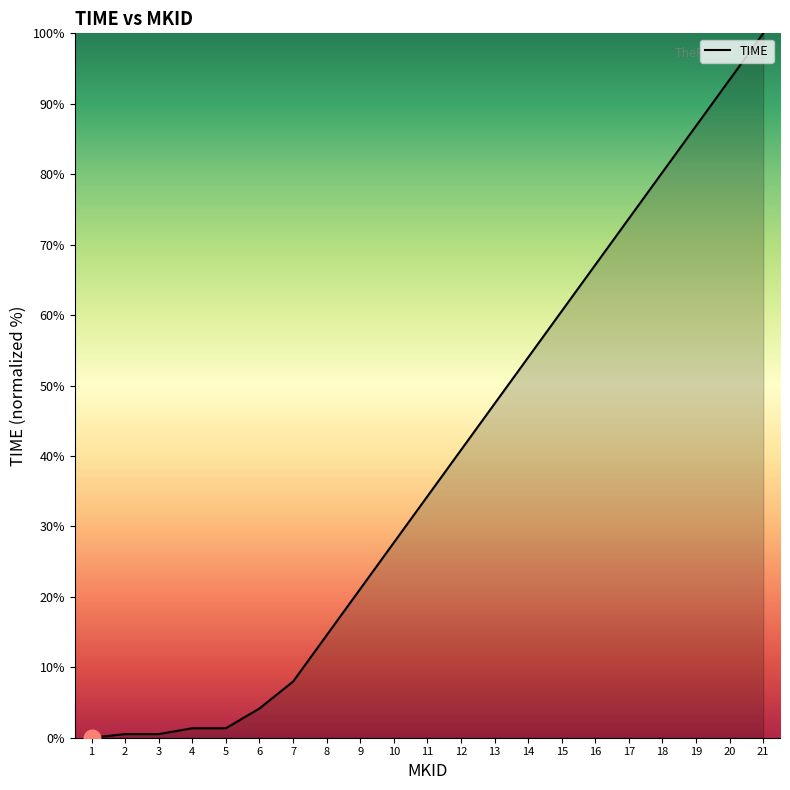

Between 7 and 10, which is larger?

10